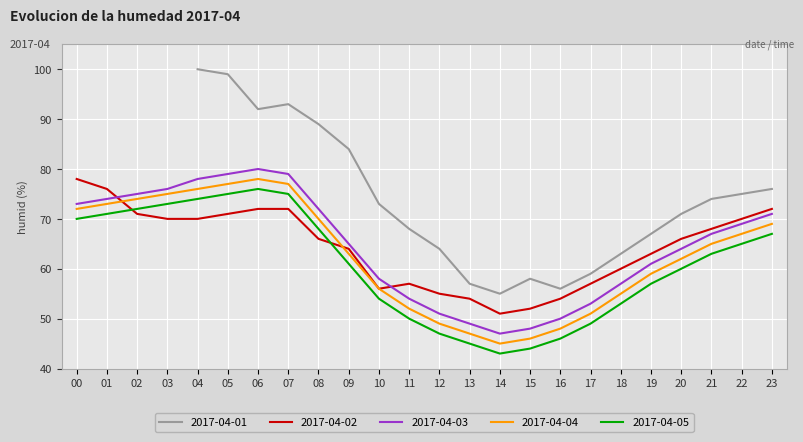

Is it true that 2017-04-03 equals 73 at 00?

True